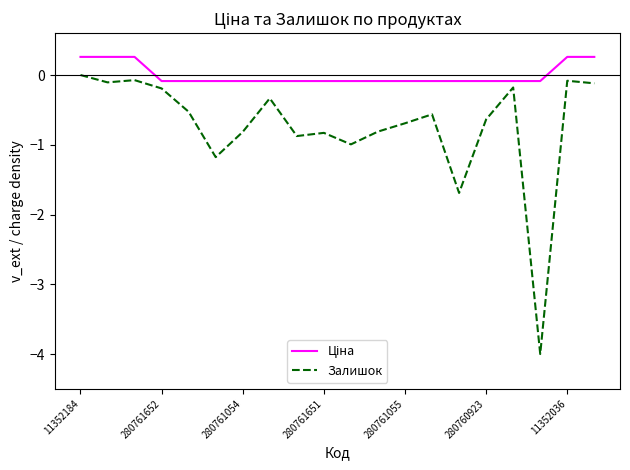

What is the greatest value displayed?

0.3